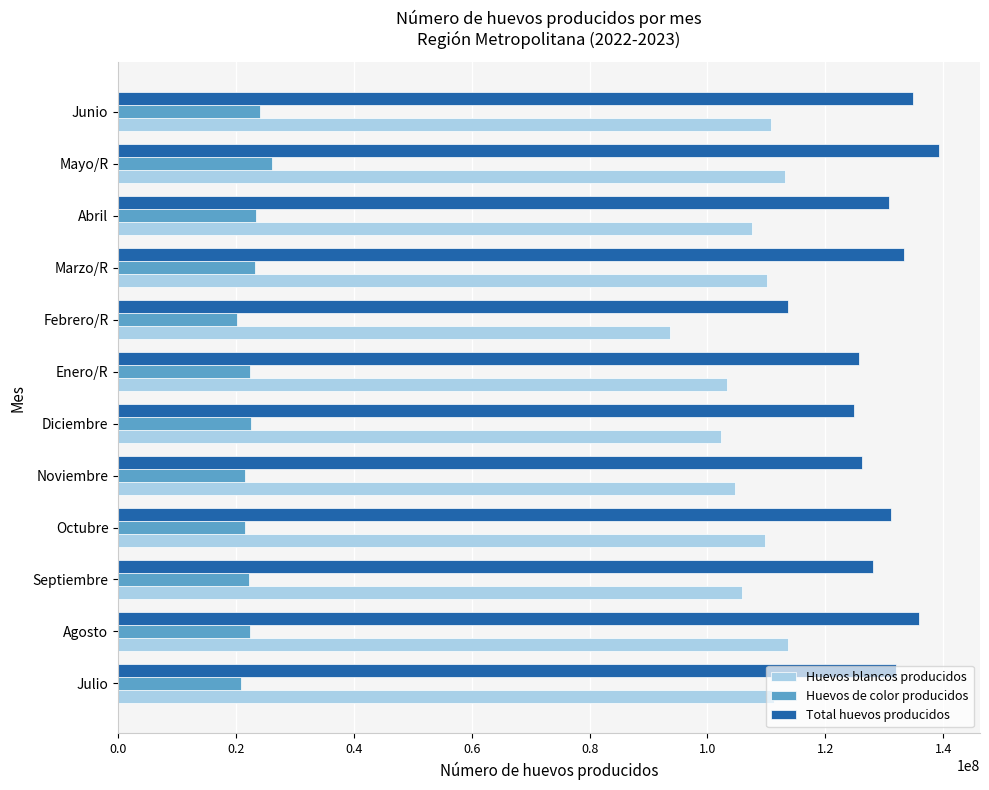

Count the number of categories in the chart.

12